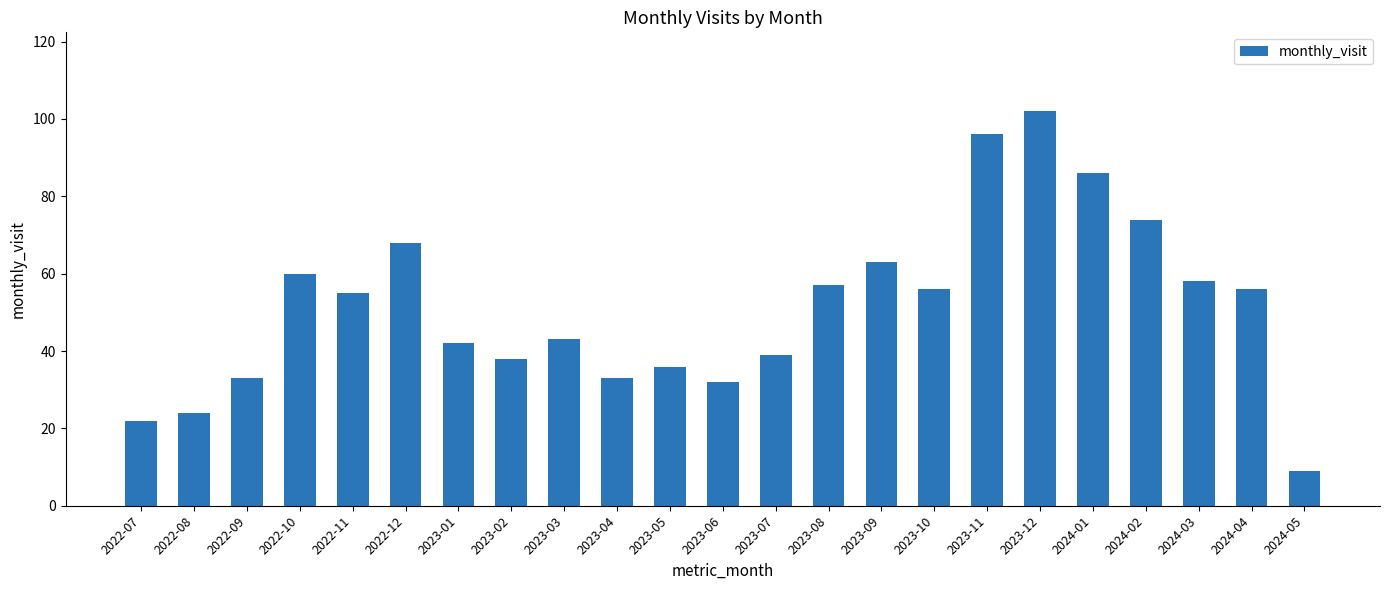

What is the difference between the maximum and minimum values?

93